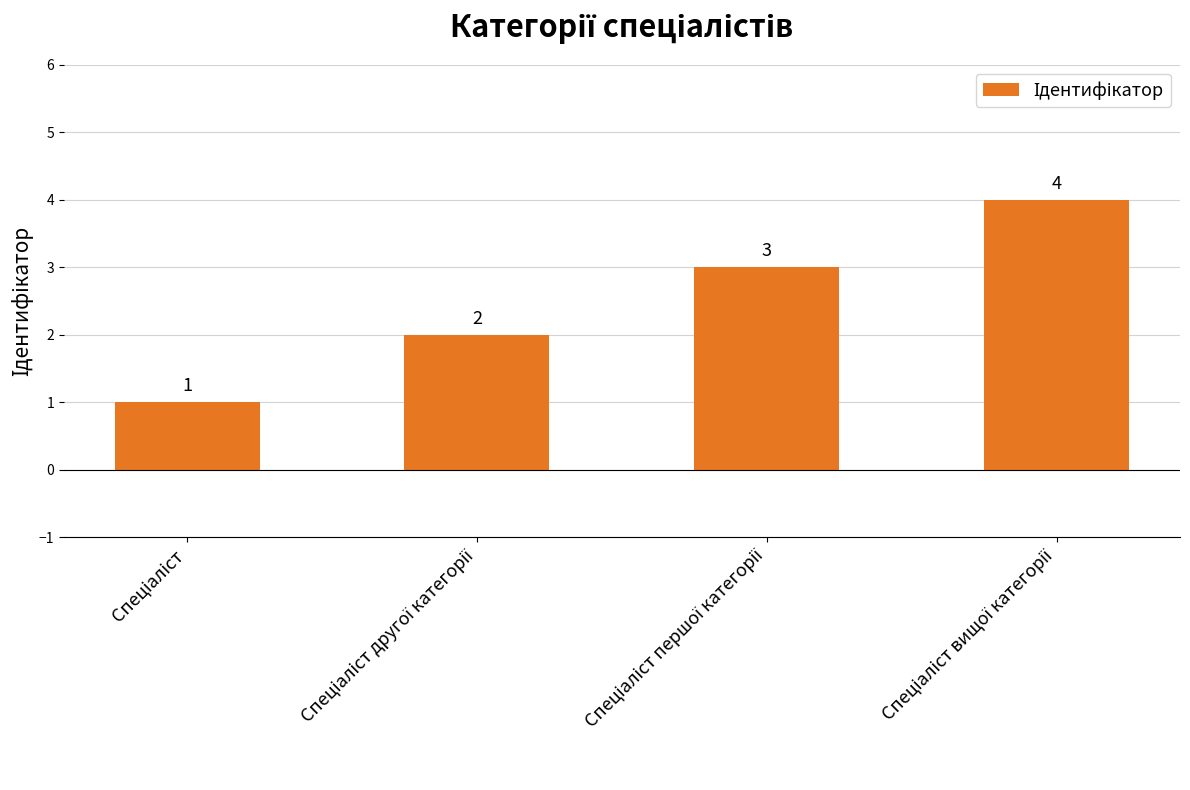

What is the greatest value displayed?

4